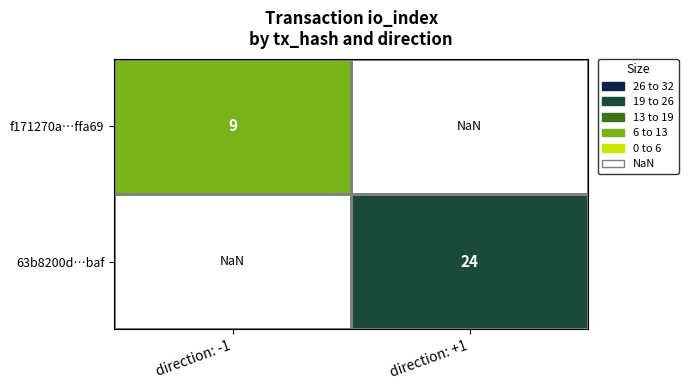

What is the maximum value shown in the chart?

24.0